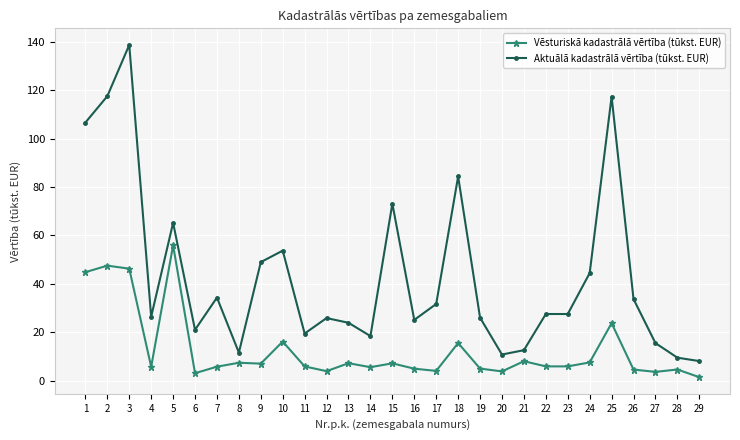

Between 18 and 29, which series saw the biggest shift?

Aktuālā kadastrālā vērtība (tūkst. EUR)